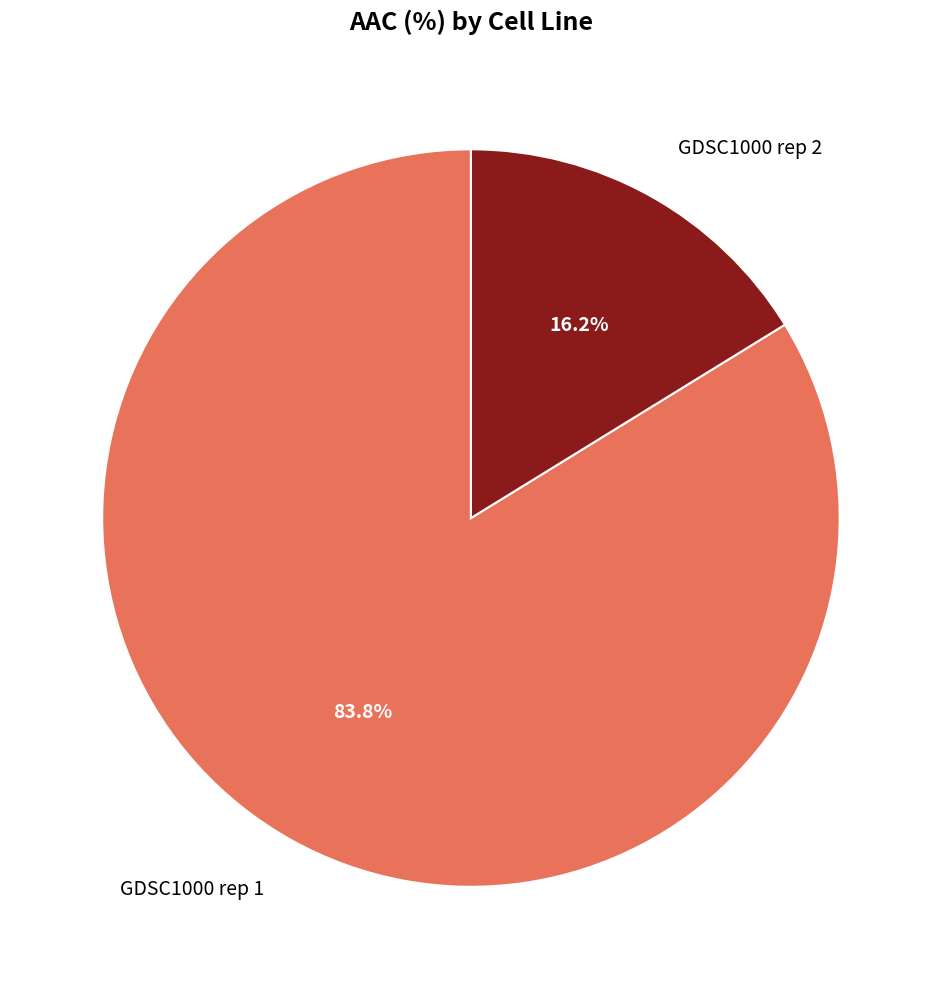

What percentage is the GDSC1000 rep 1 slice, to the nearest percent?

84%